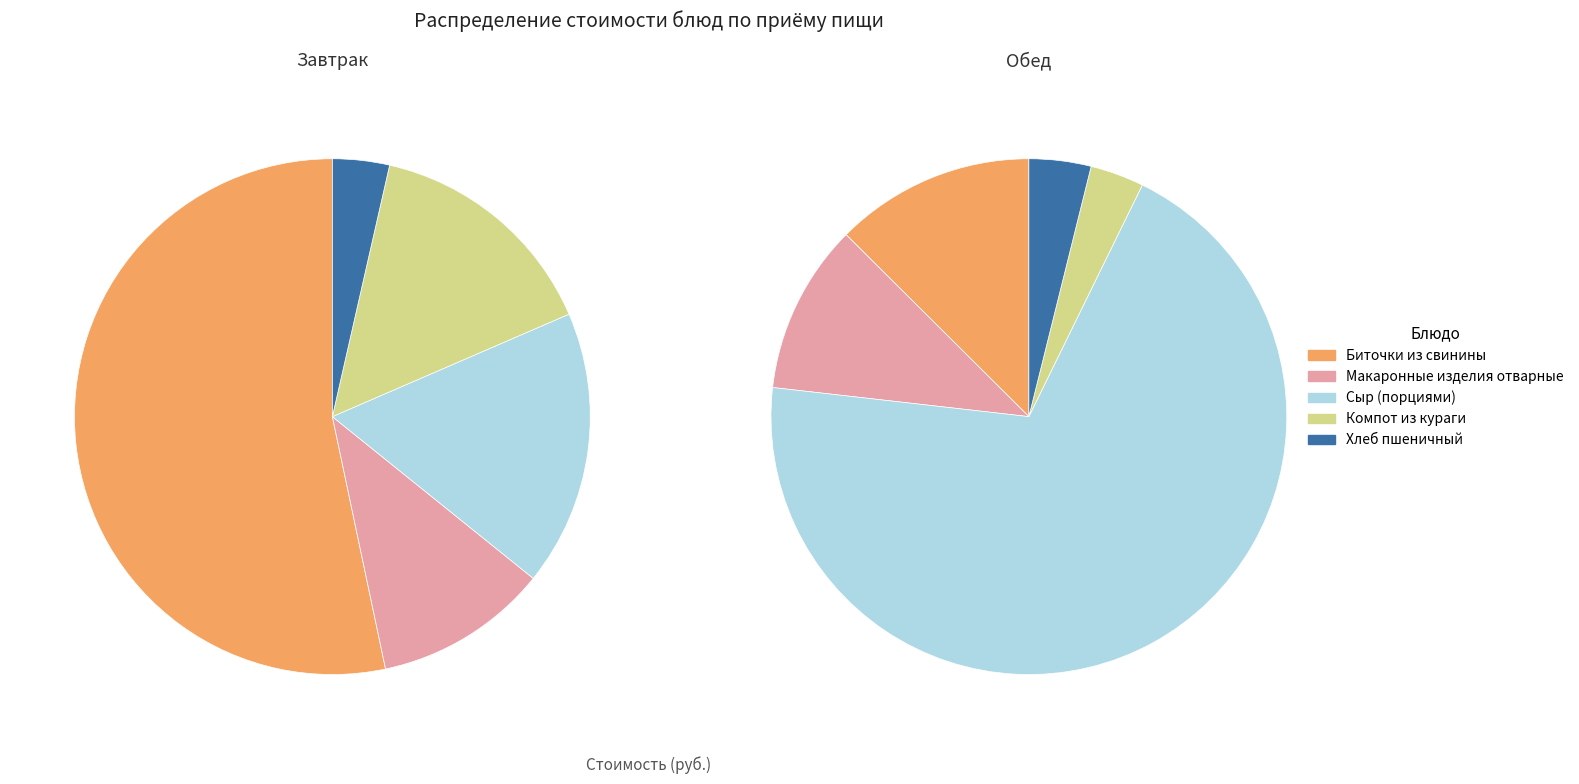

Which has a higher value, Компот из кураги or Хлеб пшеничный?

Компот из кураги